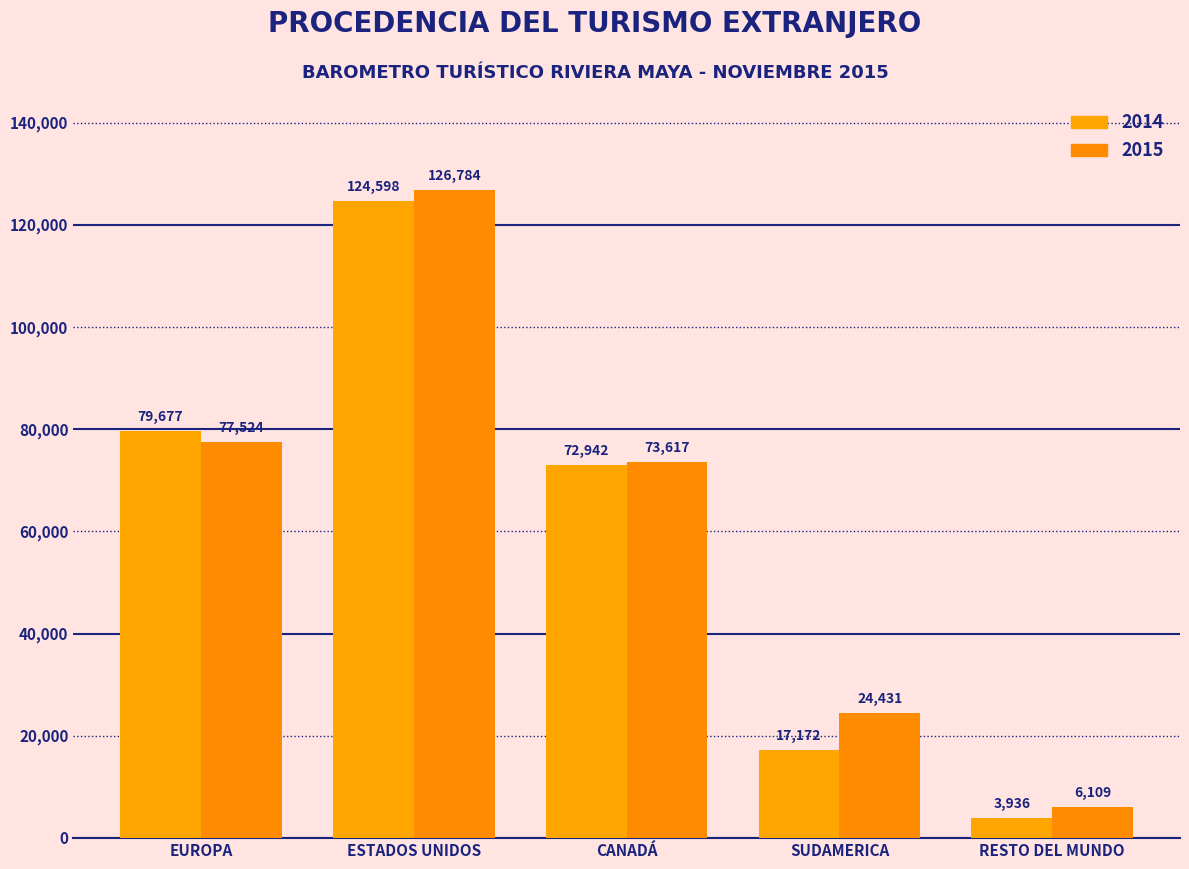

List the series in order of their peak value, highest first.

2015, 2014